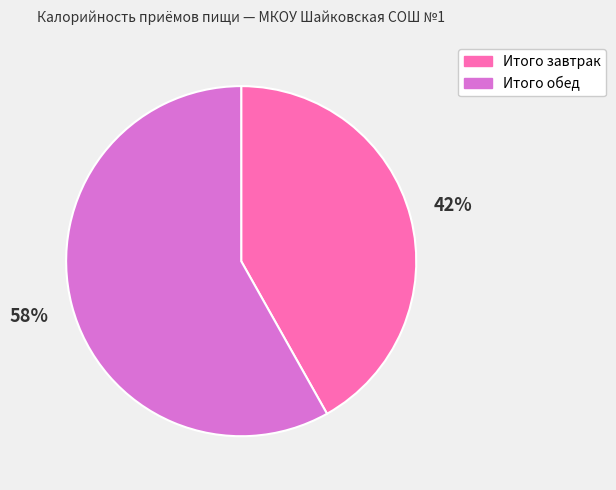

Do Итого завтрак and Итого обед together represent more than half of the pie?

Yes